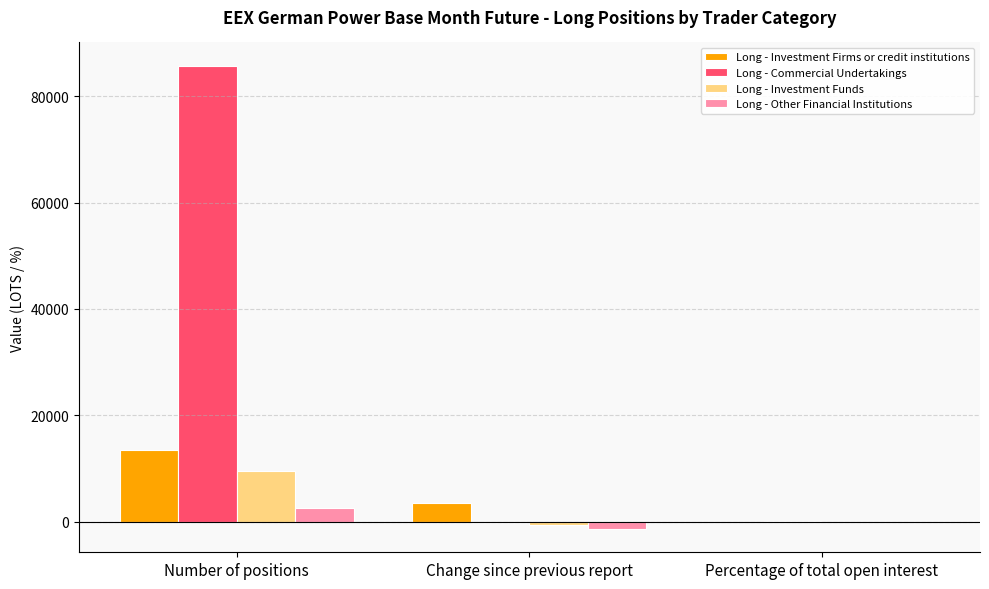

At which category is the sum across all series the highest?

Number of positions